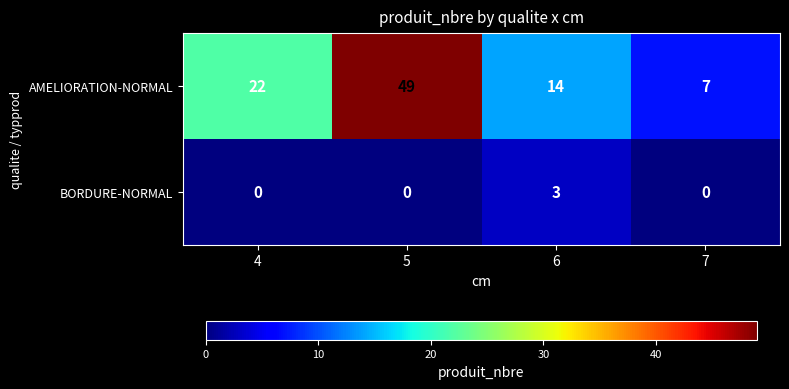

Which series has the widest spread of values?

AMELIORATION-NORMAL